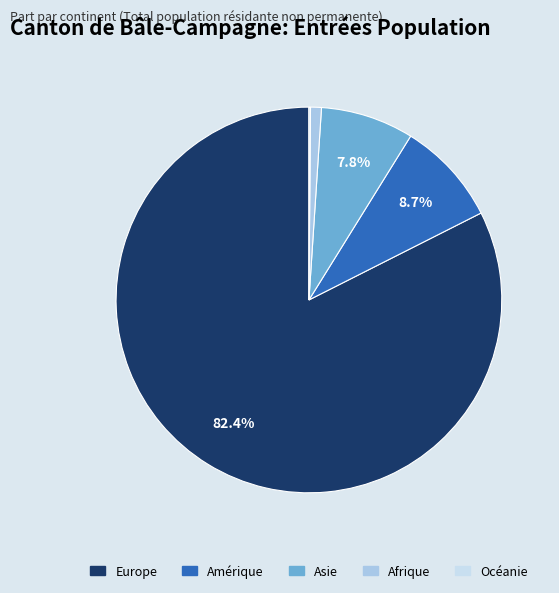

To the nearest percent, what is the difference between the largest and smallest slice percentages?

82%